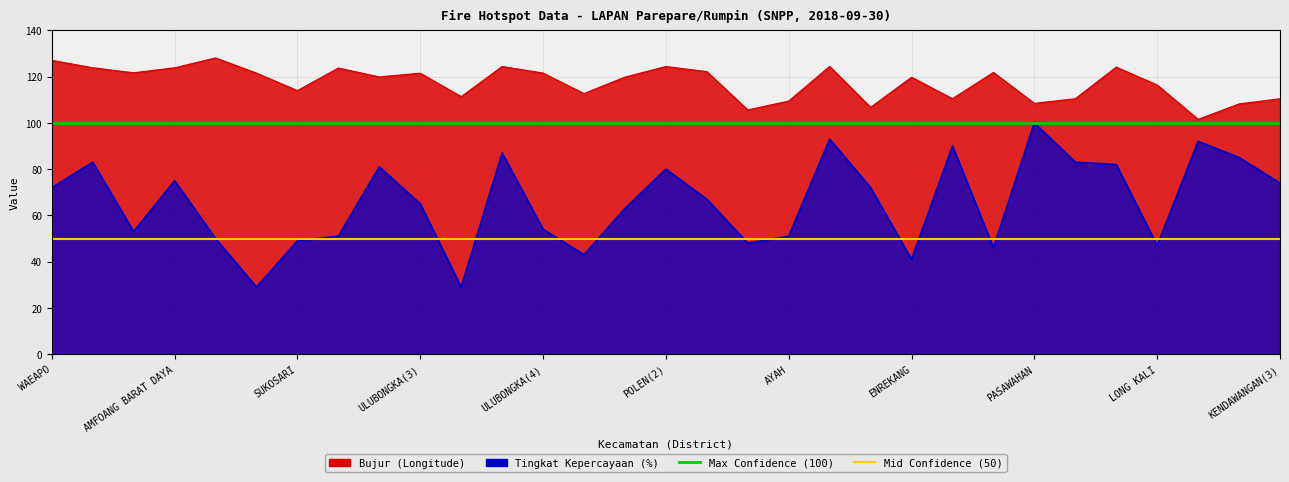

What is the maximum value for Max Confidence (100)?

100